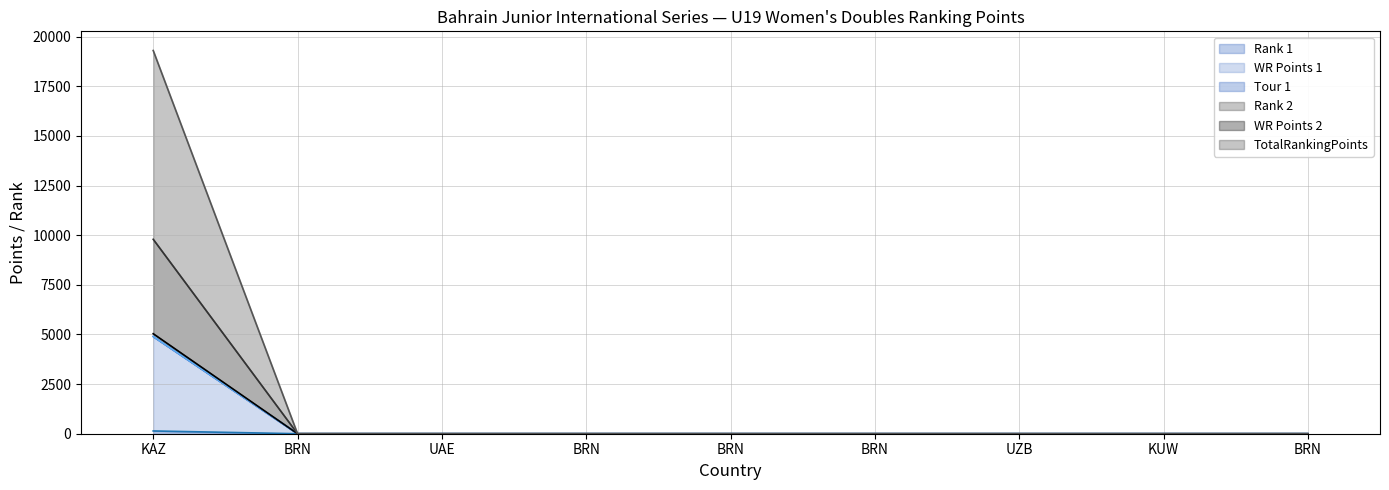

What is the label of the 1st point from the left?

KAZ